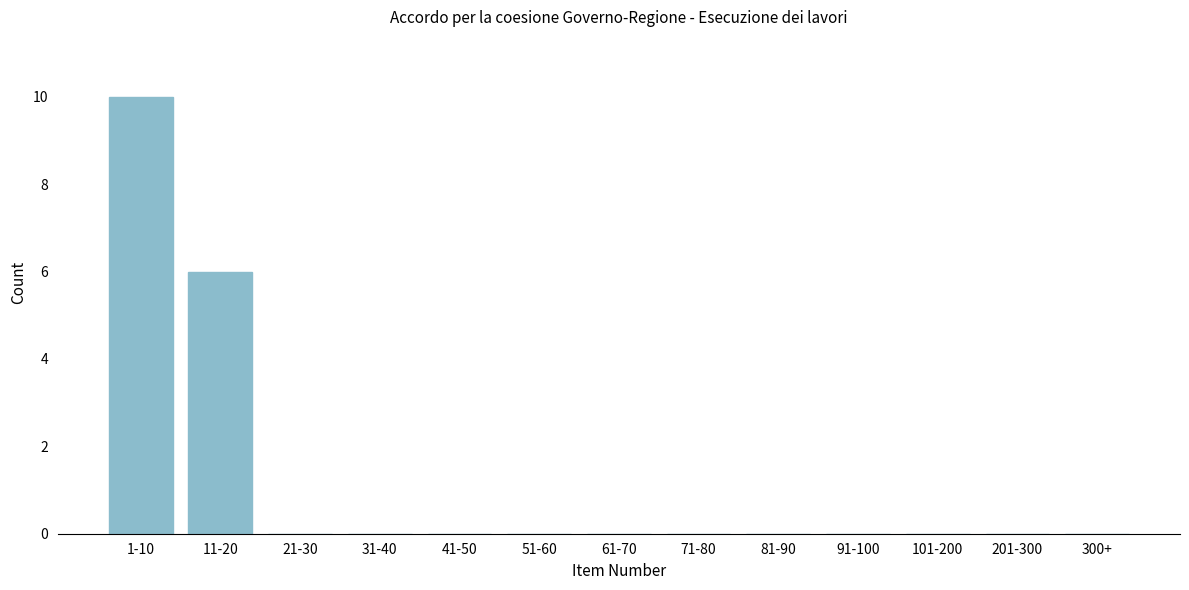

Reading left to right, extract all data points from this chart.

1-10=10	11-20=6	21-30=0	31-40=0	41-50=0	51-60=0	61-70=0	71-80=0	81-90=0	91-100=0	101-200=0	201-300=0	300+=0